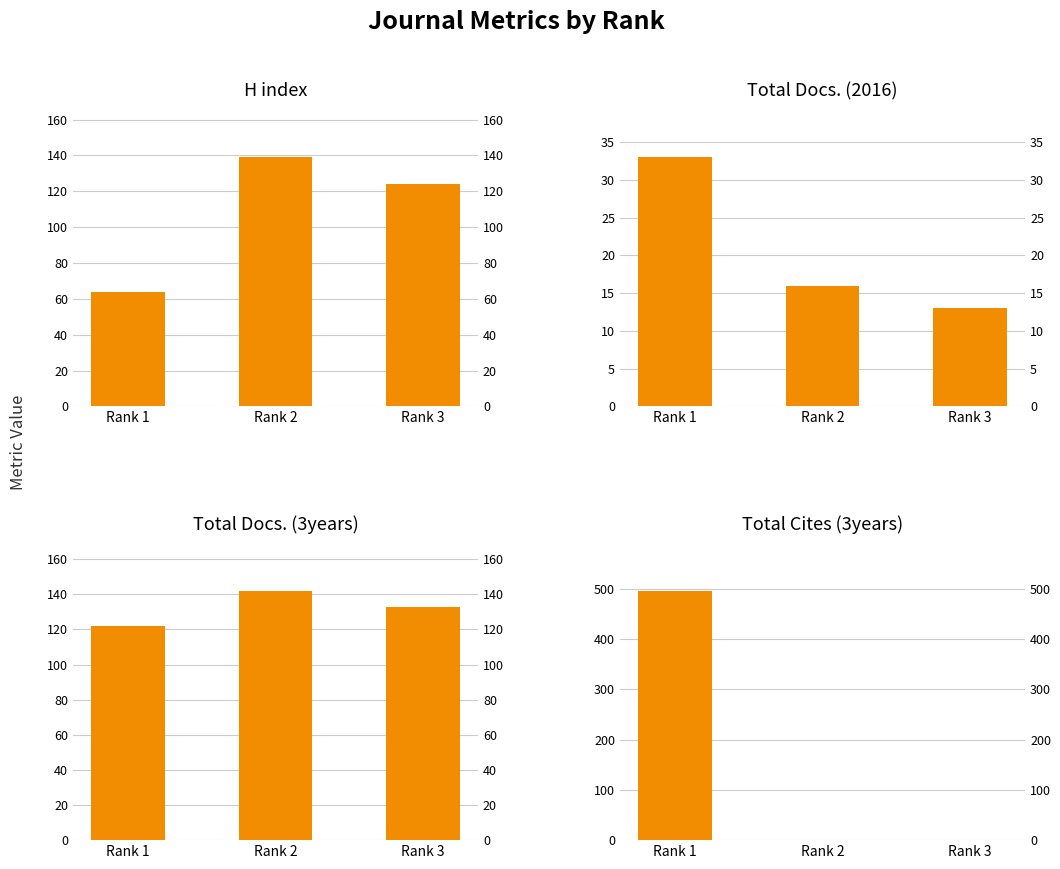

The value of Total Docs. (3years) at Rank 3 is 133. True or false?

True